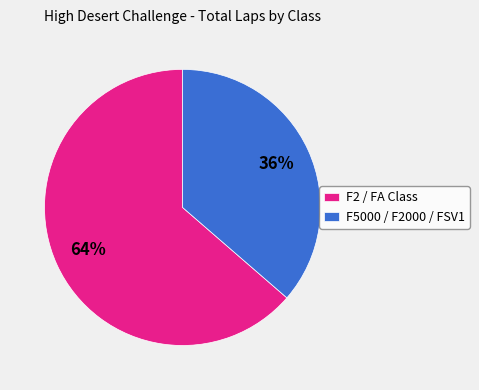

Combined, do F5000 / F2000 / FSV1 and F2 / FA Class account for over 50%?

Yes